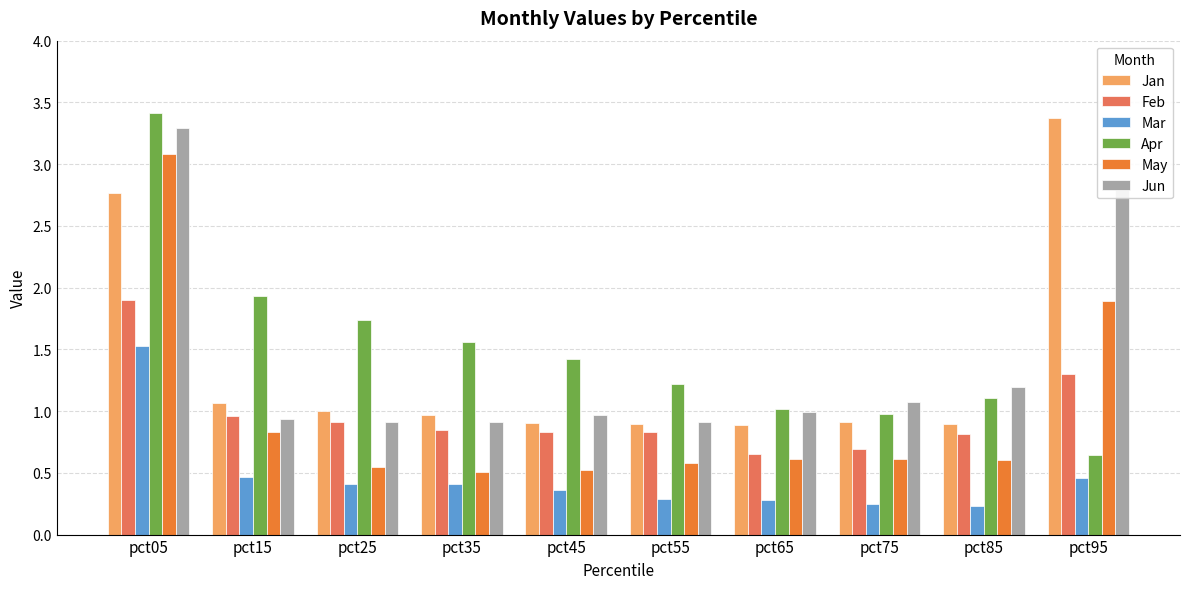

What is the difference between the maximum and minimum values in the May series?

2.6